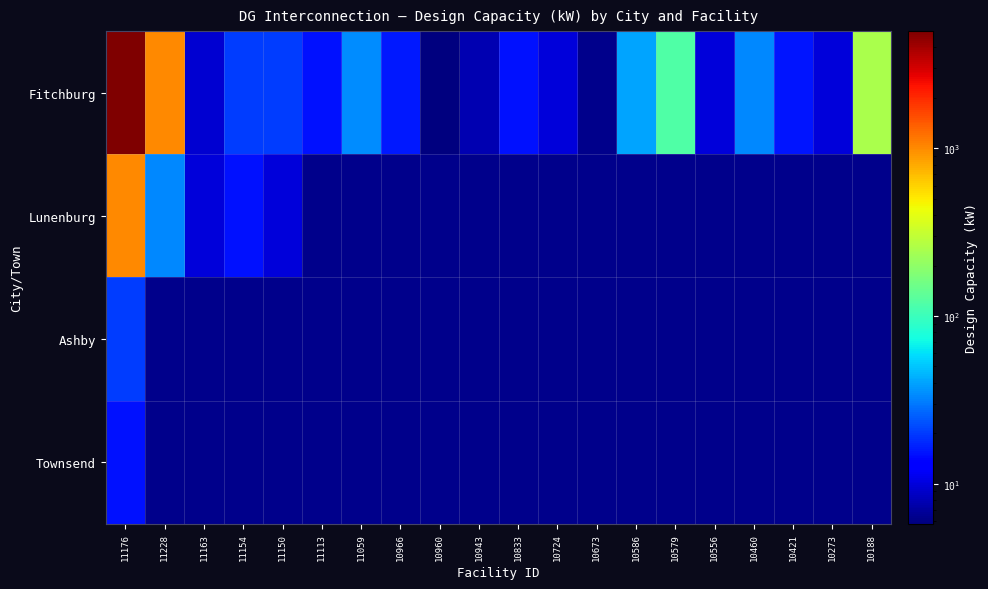

What is the total value across all series at 11059?

34.6